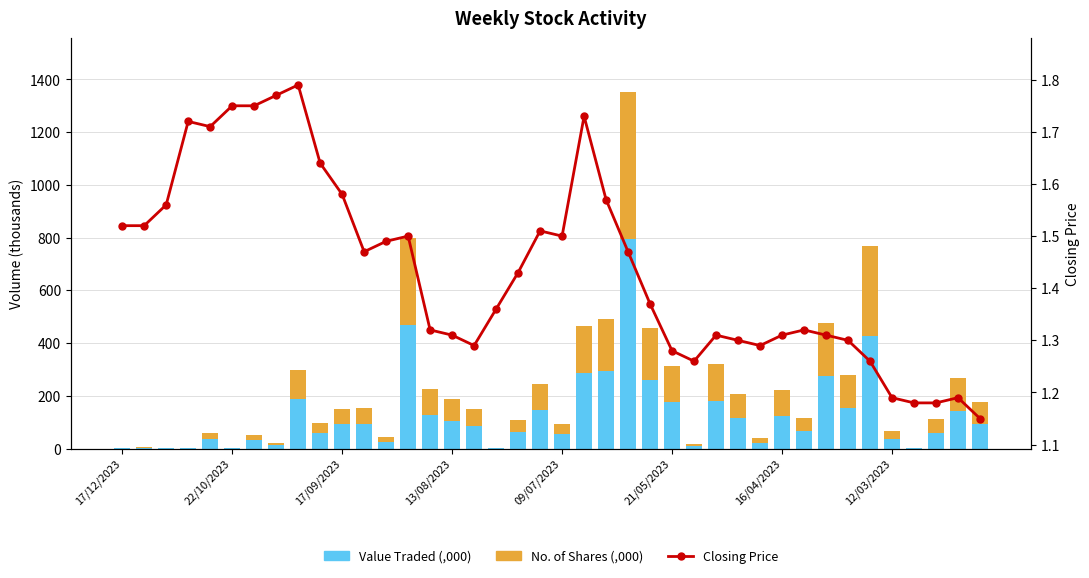

What position from the left is 9?

10